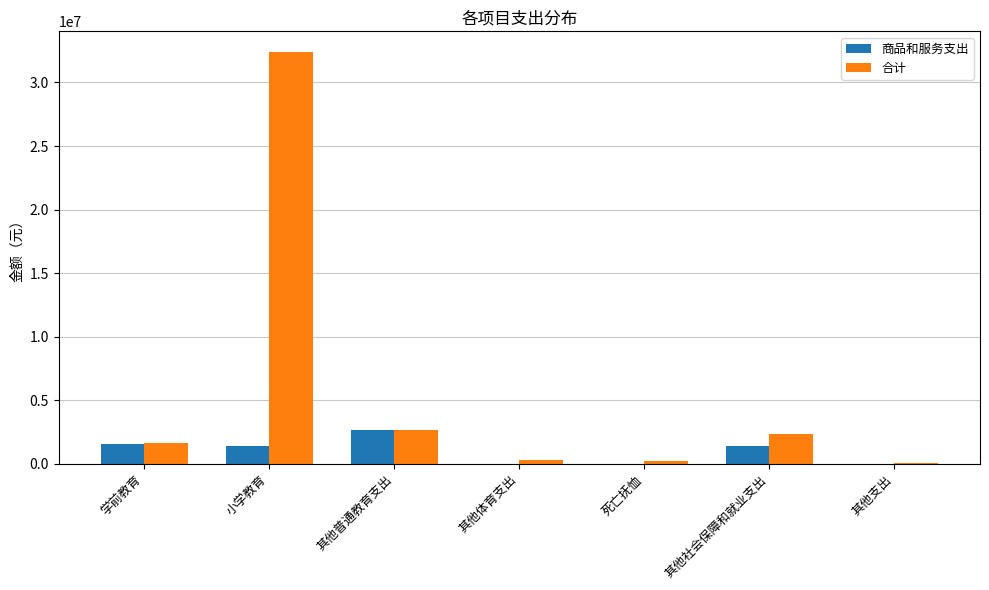

What is the greatest value displayed?

32399390.1